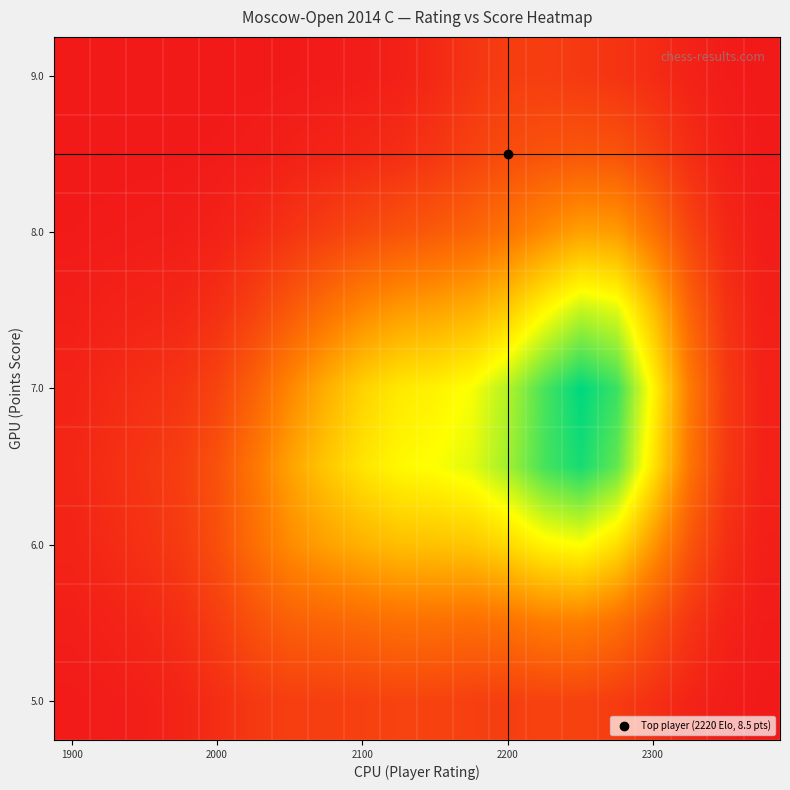

At how many categories does at least one series exceed 0?

20